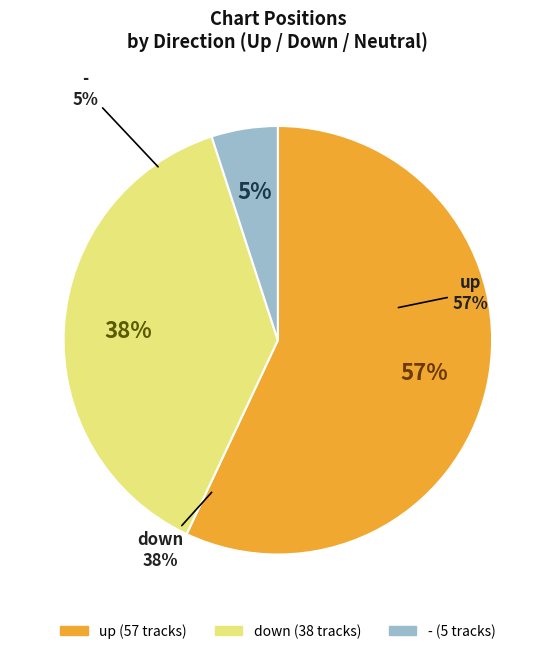

Rank the categories by value from lowest to highest.

-, down, up